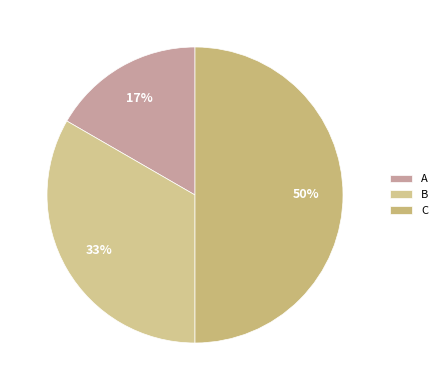

Between B and C, which is larger?

C